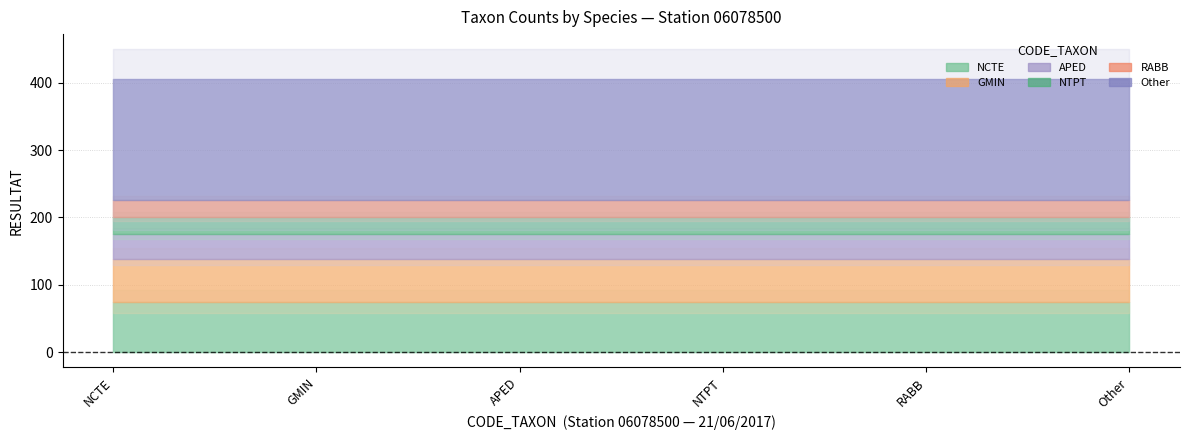

Which label corresponds to the largest value in the chart?

NCTE